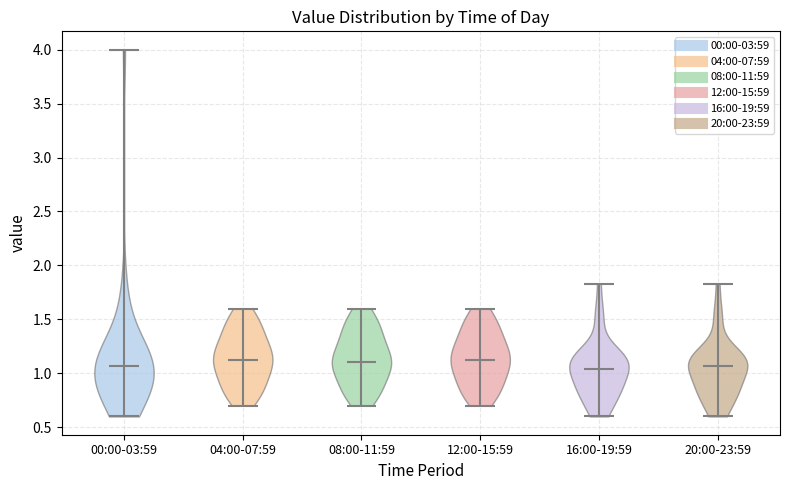

Reading left to right, read every violin against the y-axis: where its median line is, and the lowest and highest points it reaches. The values are not printed on the chart, so give them approximately, as read against the axis.

00:00-03:59: median line 1.05, lowest point 0.60, highest point 4.00
04:00-07:59: median line 1.15, lowest point 0.70, highest point 1.60
08:00-11:59: median line 1.10, lowest point 0.70, highest point 1.60
12:00-15:59: median line 1.15, lowest point 0.70, highest point 1.60
16:00-19:59: median line 1.05, lowest point 0.60, highest point 1.85
20:00-23:59: median line 1.05, lowest point 0.60, highest point 1.85